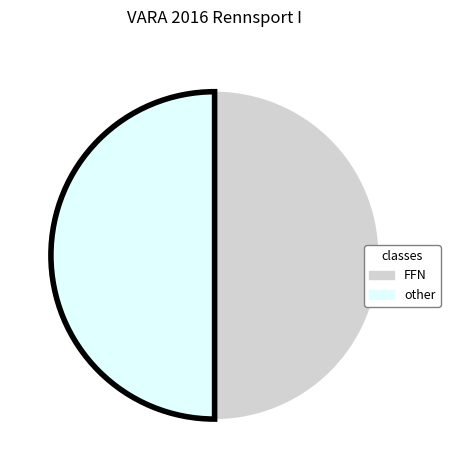

Do FFN and other together represent more than half of the pie?

Yes